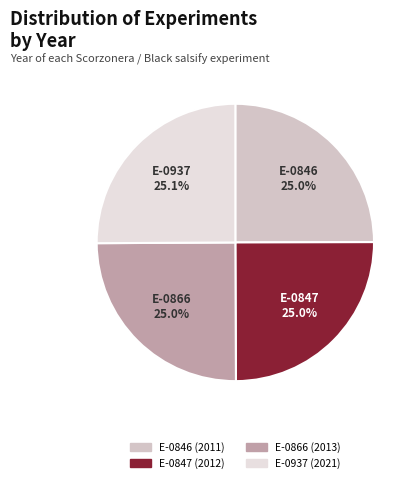

What is the ratio of the value at E-0937 to the value at E-0846?

1.0